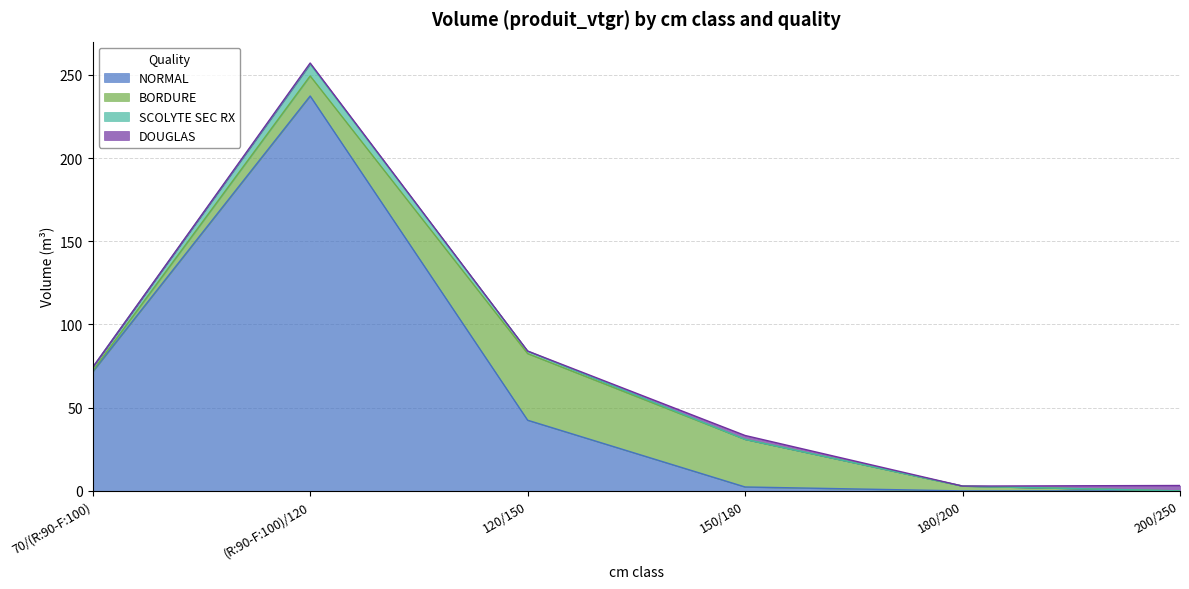

True or false: SCOLYTE SEC RX and NORMAL intersect in this chart.

False